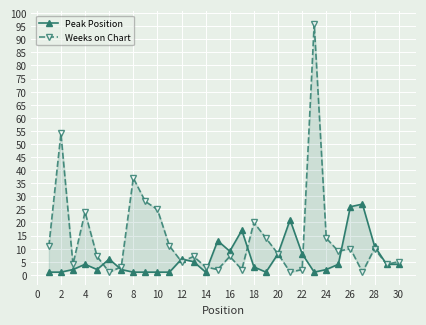

True or false: Weeks on Chart and Peak Position cross at least once.

True